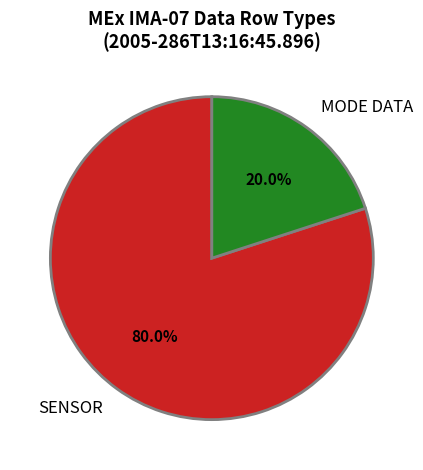

Rank the categories by value from lowest to highest.

MODE DATA, SENSOR